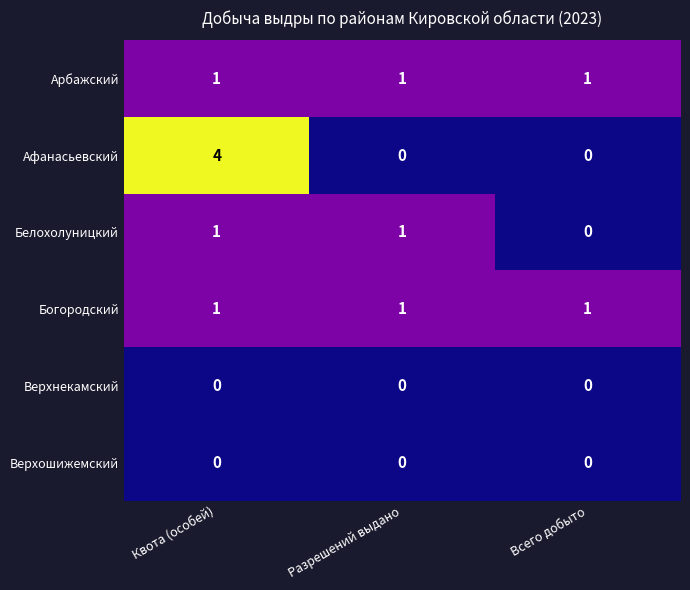

What is the total value across all series at Квота (особей)?

7